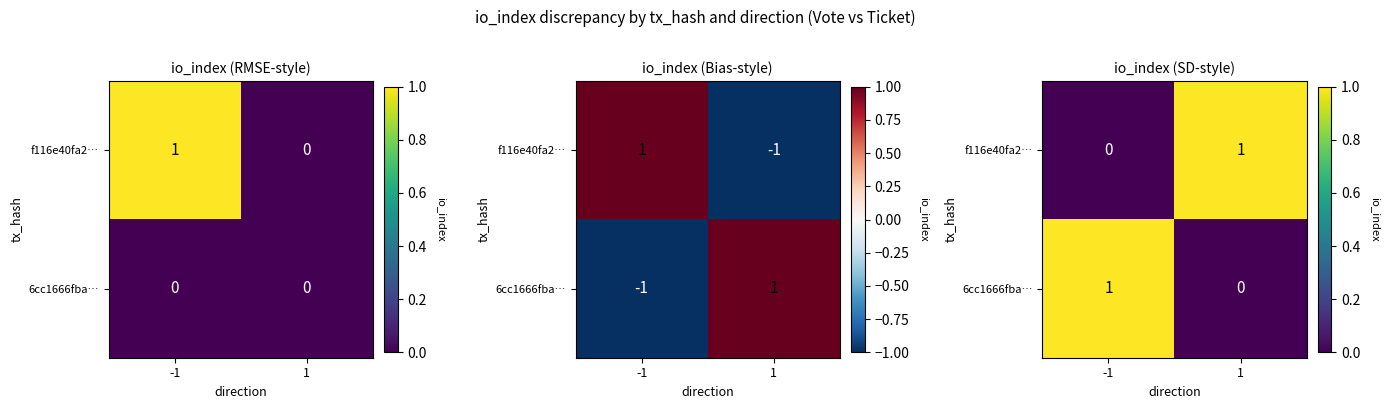

Is it true that f116e40fa2… equals 1 at 1?

True